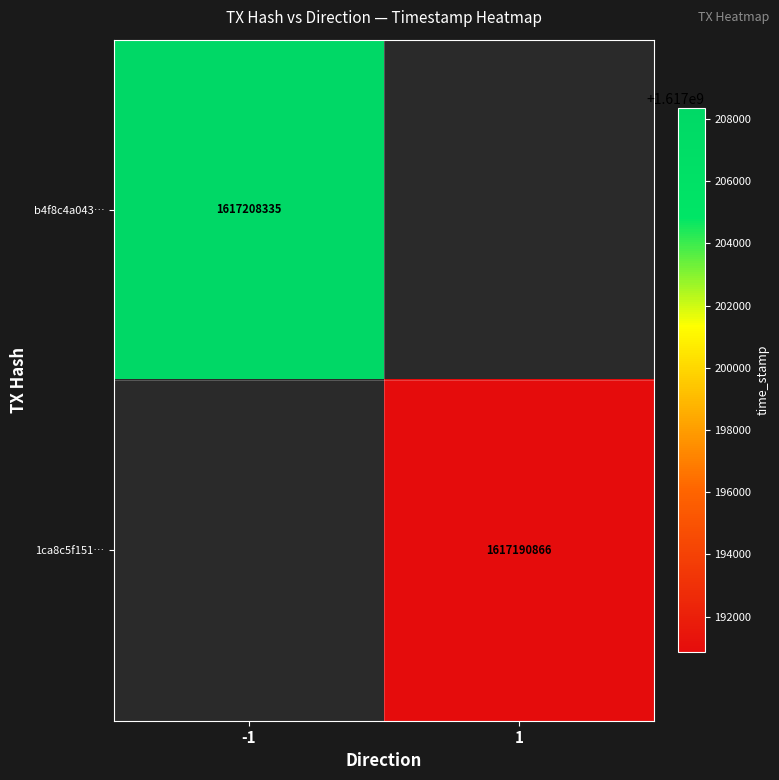

Is it true that 1ca8c5f151… equals 1617190866 at 1?

True